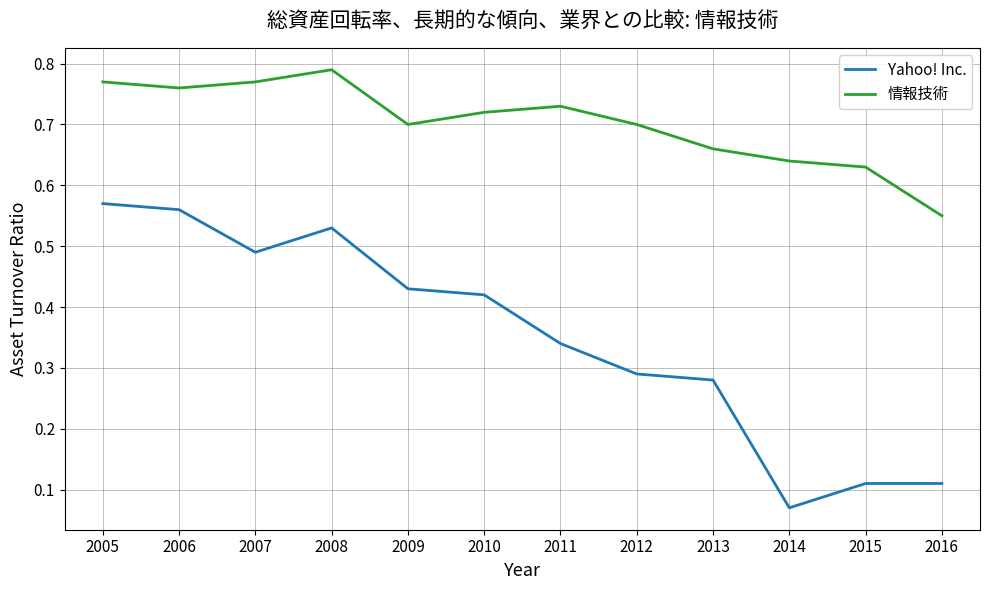

The Yahoo! Inc. series shows 0.8 at 2006. True or false?

False